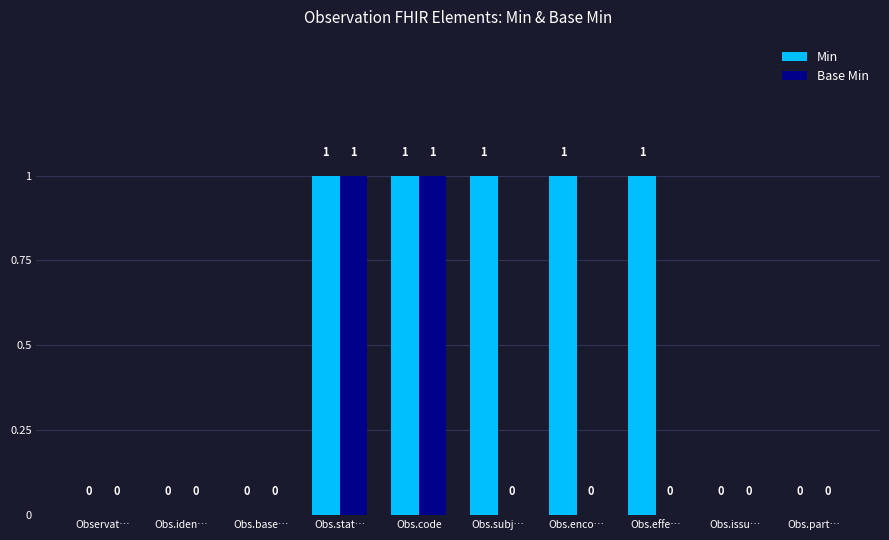

Between Obs.code and Obs.subj…, which series saw the biggest shift?

Base Min